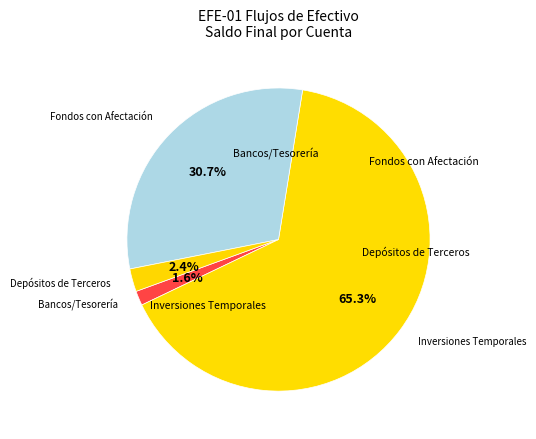

How many segments does this pie chart have?

4